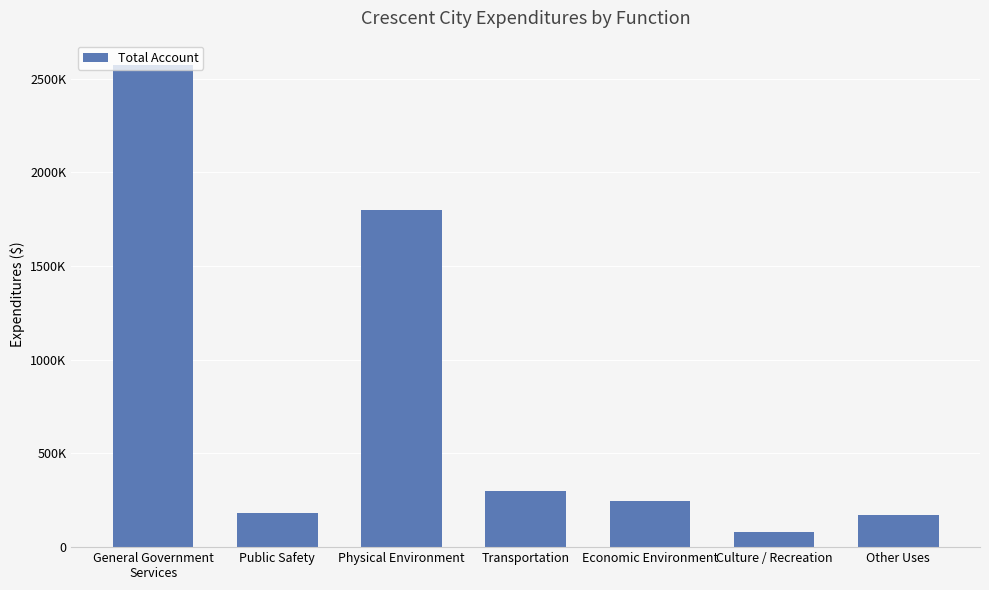

What is the label of the 3rd bar from the right?

Economic Environment